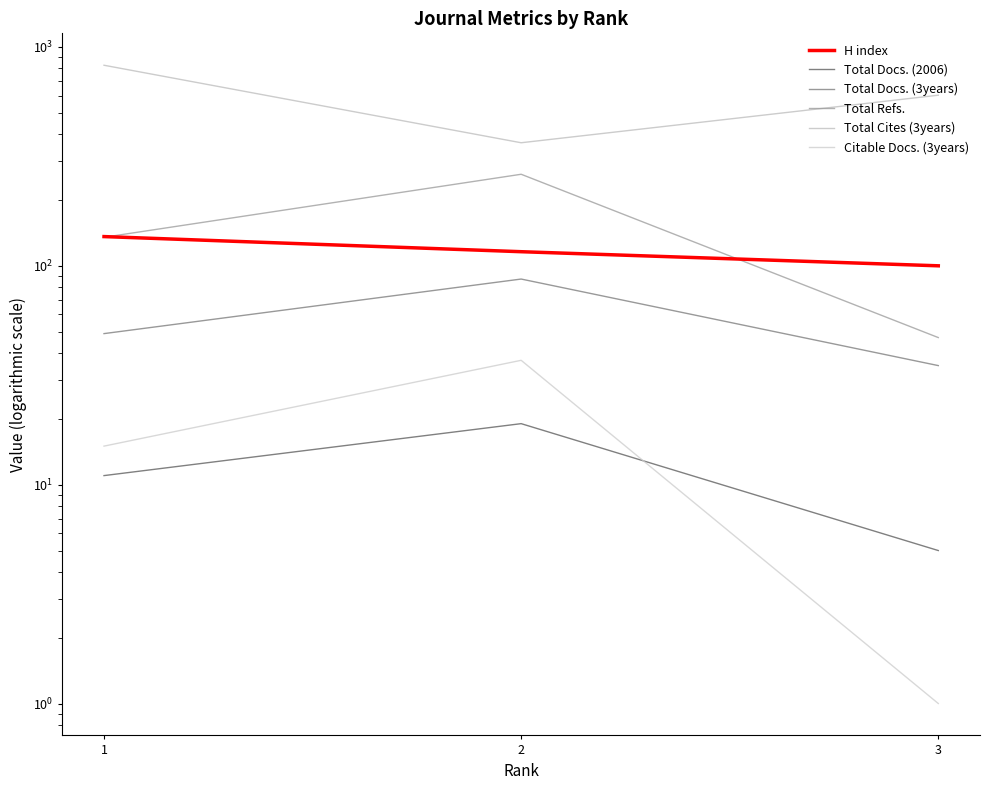

At how many categories does at least one series exceed 255?

3